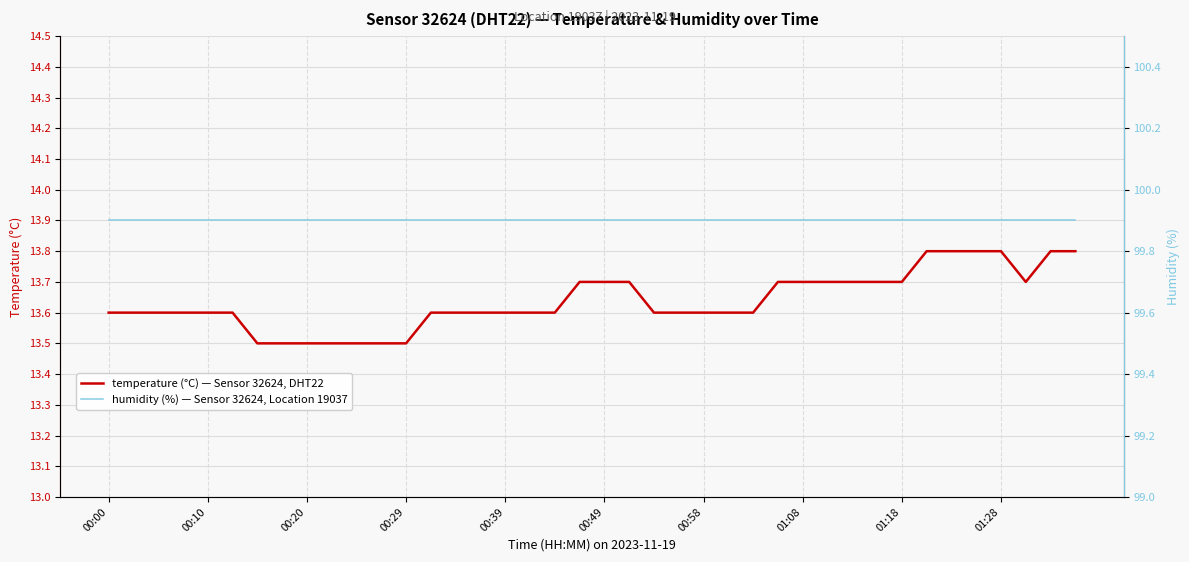

Rank the series by their maximum value, from lowest to highest.

temperature, humidity